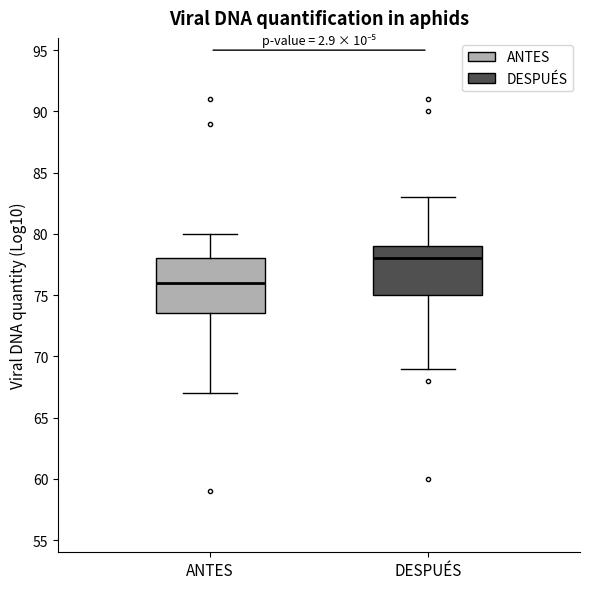

Comparing the boxes themselves (not the whiskers), which one is the tallest?

ANTES